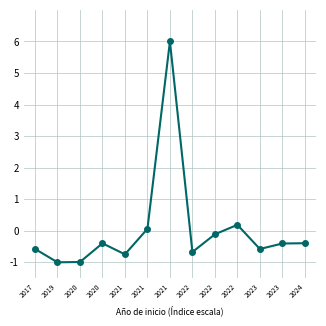

Is it true that the value at 2017 is -1.0?

False